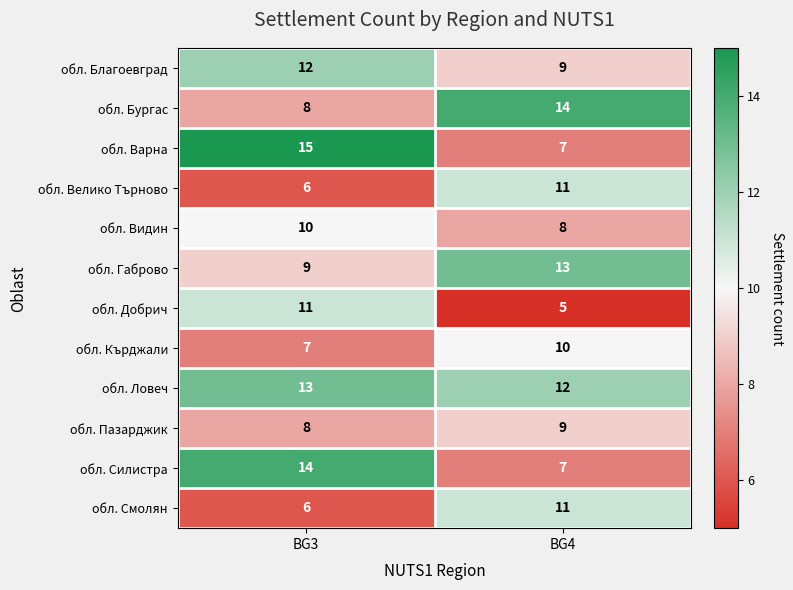

At which category does the chart reach its minimum across all series?

BG4